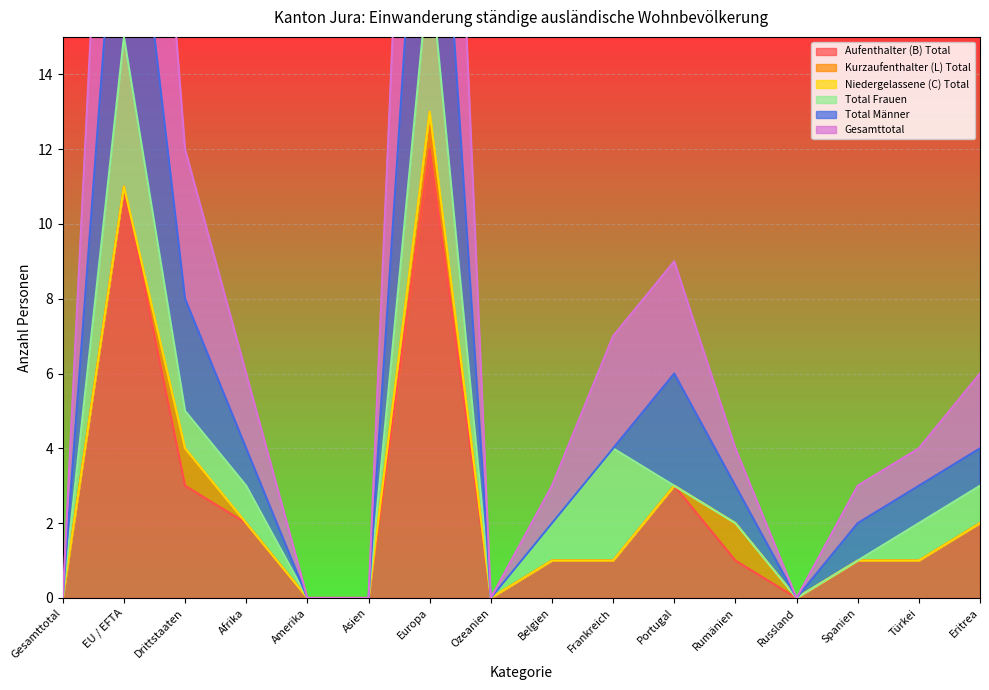

The Total Männer series shows 1 at Afrika. True or false?

False